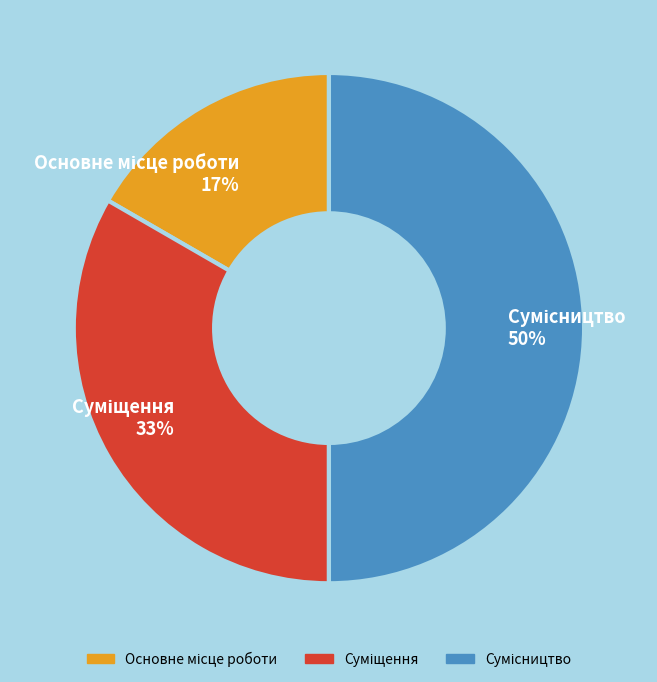

To the nearest percent, what is the difference between the largest and smallest slice percentages?

33%